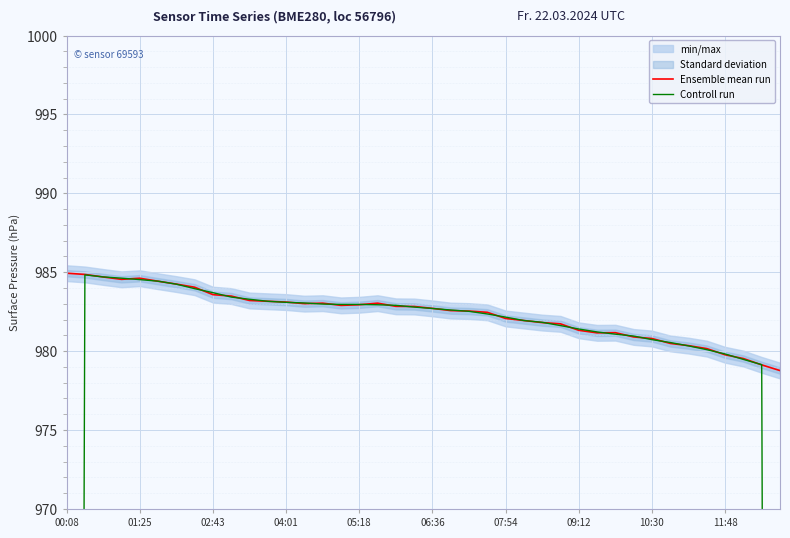

Does the chart display data point markers on the line(s)?

No